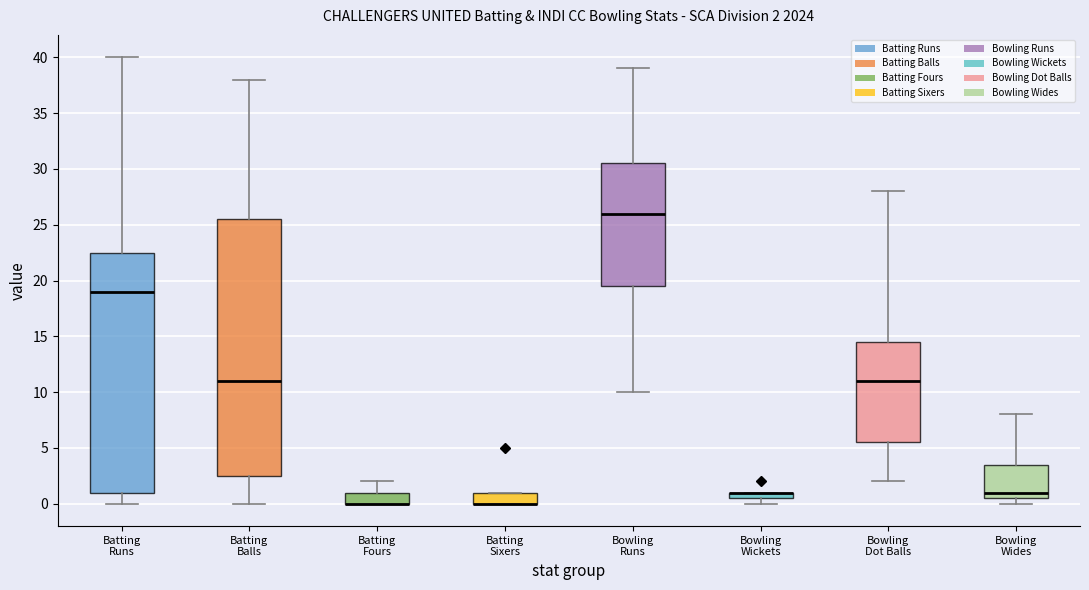

Comparing the boxes themselves (not the whiskers), which one is the tallest?

Batting Balls